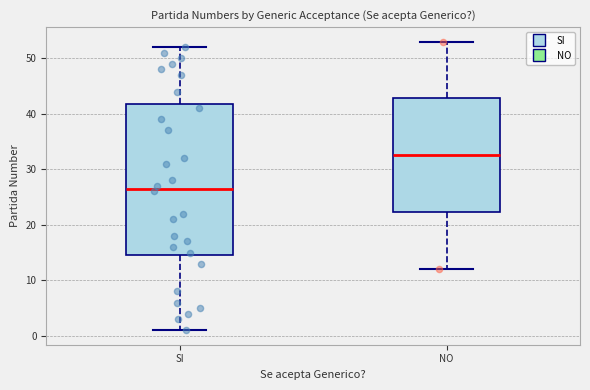

Reading left to right, transcribe this box plot: for each box, give where its median line is, the range the box spans, and where its two whiskers end, as read against the y-axis. The values are not printed on the chart, so give them approximately, as read against the axis.

SI: median 27, box 15 to 42, whiskers 1 to 52
NO: median 33, box 22 to 43, whiskers 12 to 53